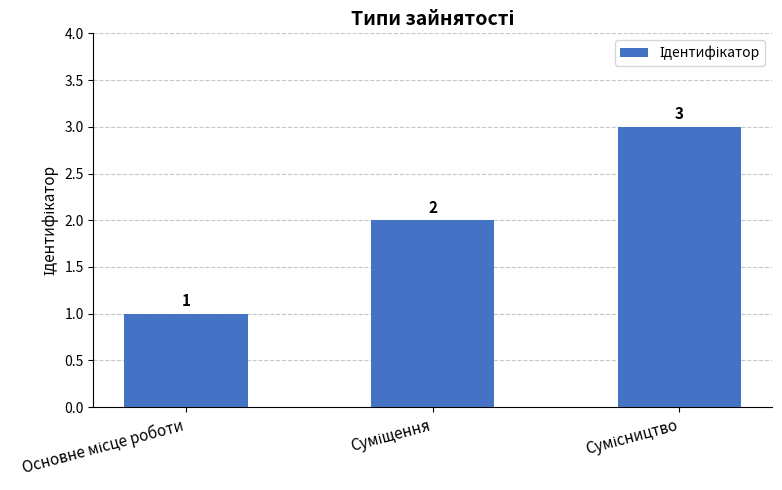

How many values are between 1 and 3?

3